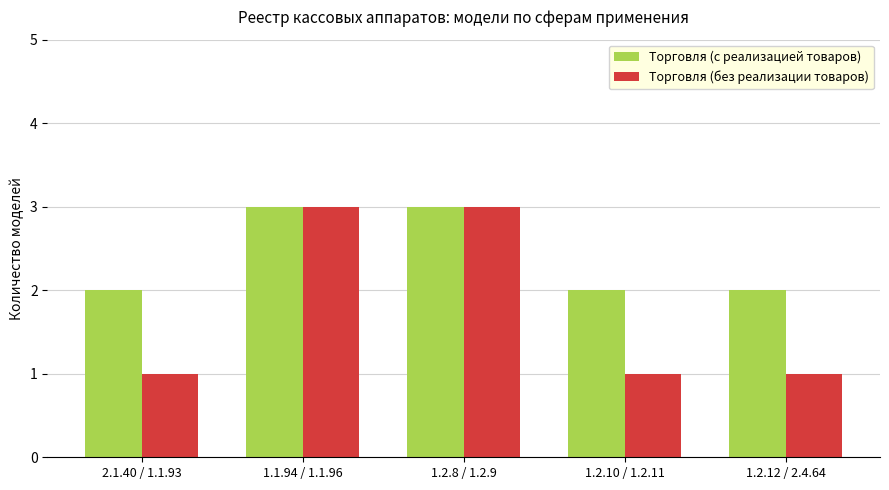

Reading left to right, list all the values displayed in this chart.

Торговля (с реализацией товаров): 2.1.40 / 1.1.93=2	1.1.94 / 1.1.96=3	1.2.8 / 1.2.9=3	1.2.10 / 1.2.11=2	1.2.12 / 2.4.64=2
Торговля (без реализации товаров): 2.1.40 / 1.1.93=1	1.1.94 / 1.1.96=3	1.2.8 / 1.2.9=3	1.2.10 / 1.2.11=1	1.2.12 / 2.4.64=1